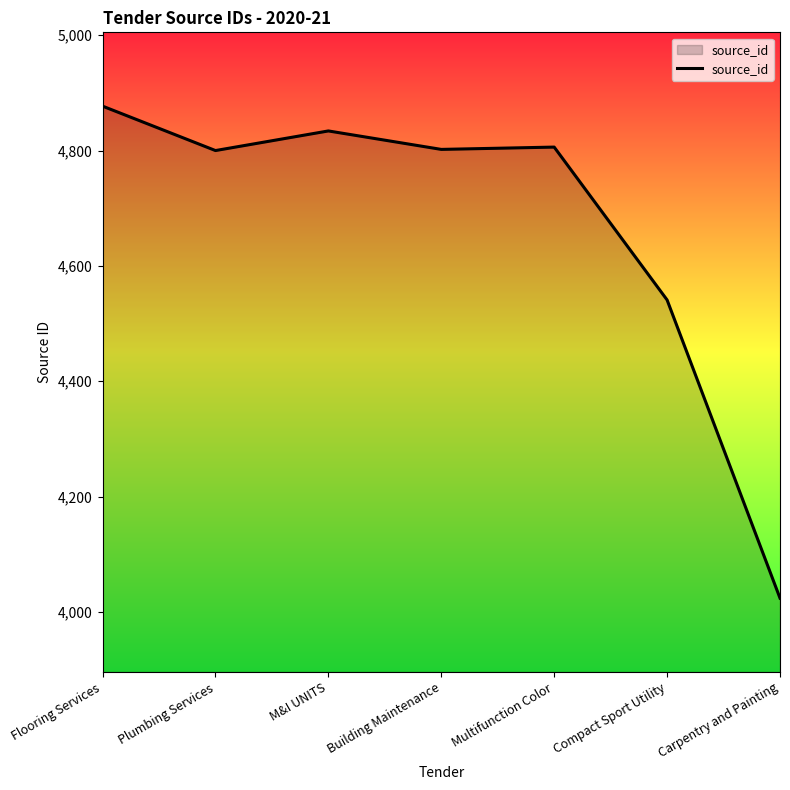

Where is the first local minimum?

Plumbing Services